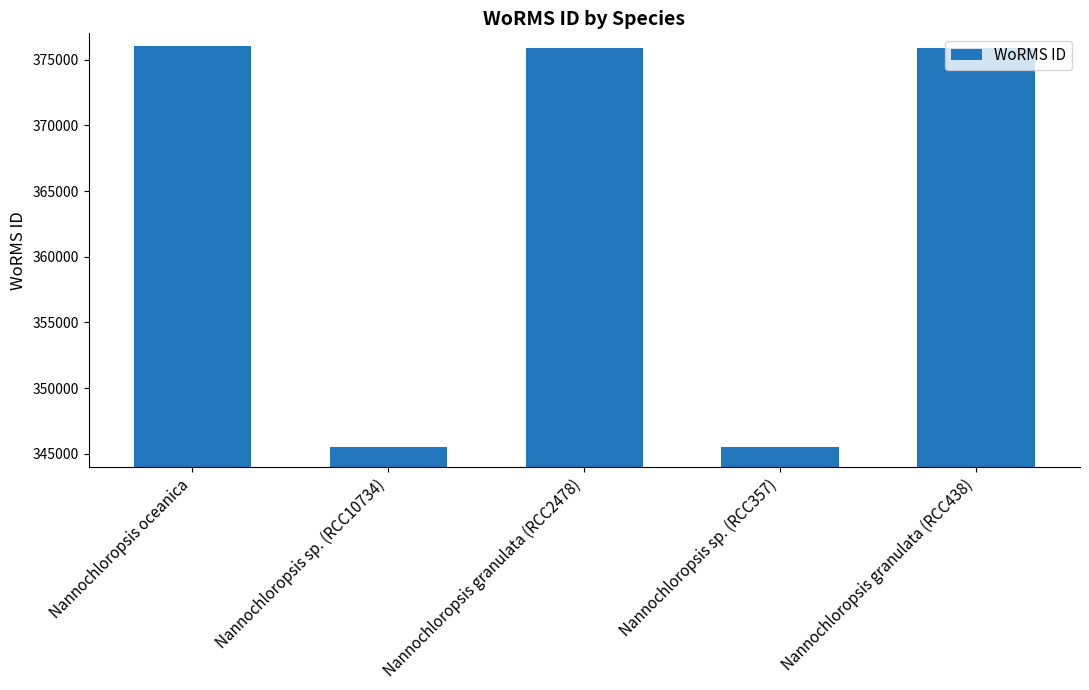

What is the ratio of the value at Nannochloropsis sp. (RCC357) to the value at Nannochloropsis granulata (RCC2478)?

0.9